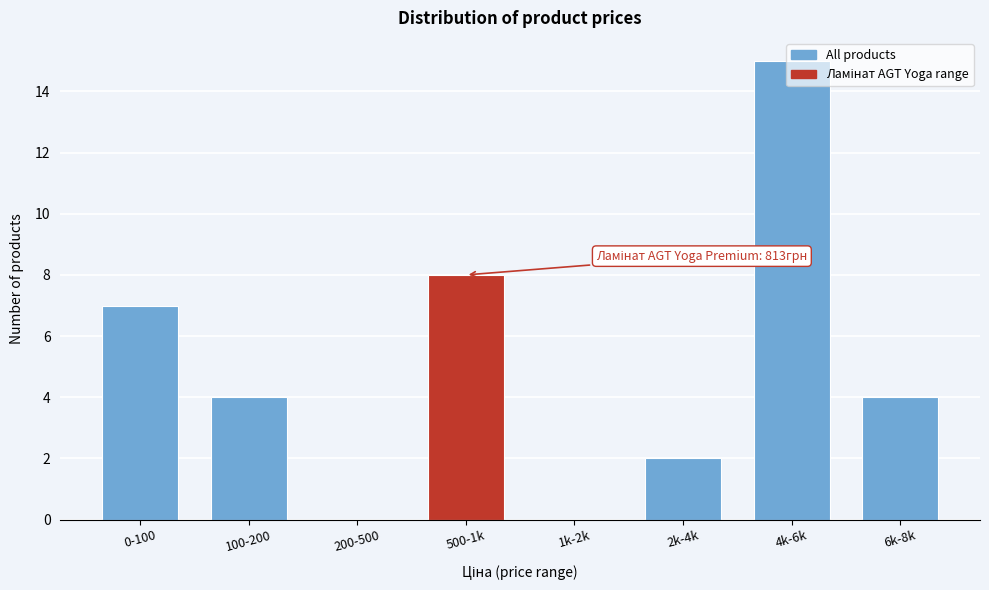

The chart shows a value of 0 at 200-500. True or false?

True